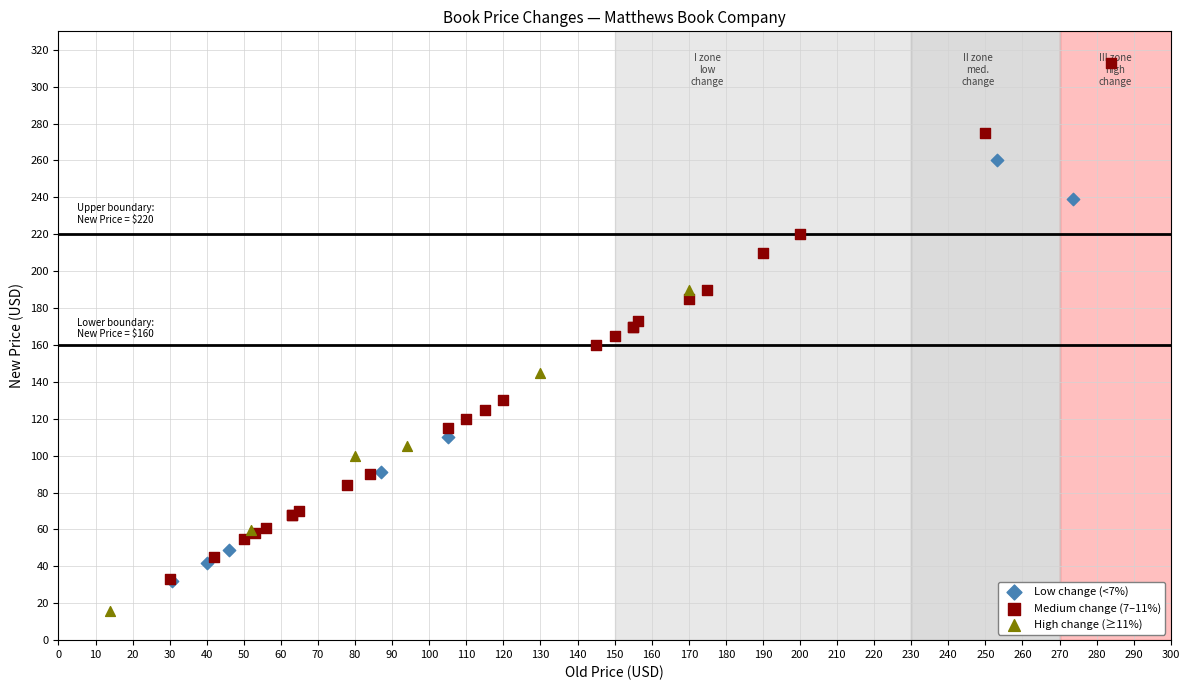

Which series has the largest Y range (max minus min)?

Medium change (7–11%)